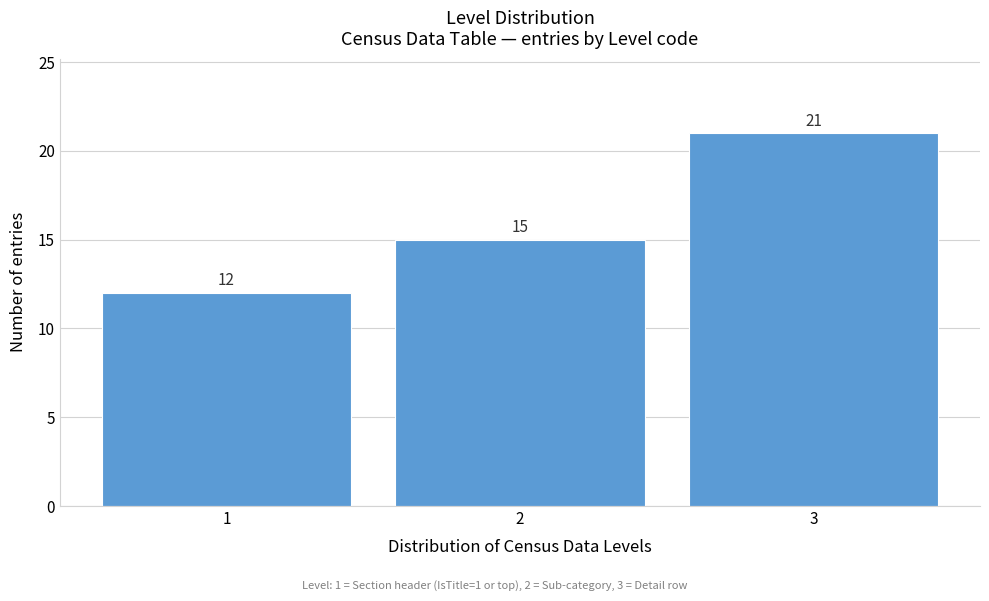

Reading left to right, what are all the values shown in this chart?

12	15	21